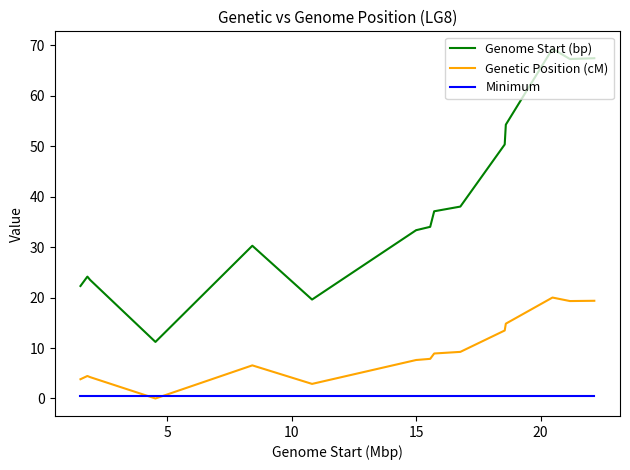

List the series in order of their peak value, lowest first.

Minimum, Genetic Position (cM), Genome Start (bp)